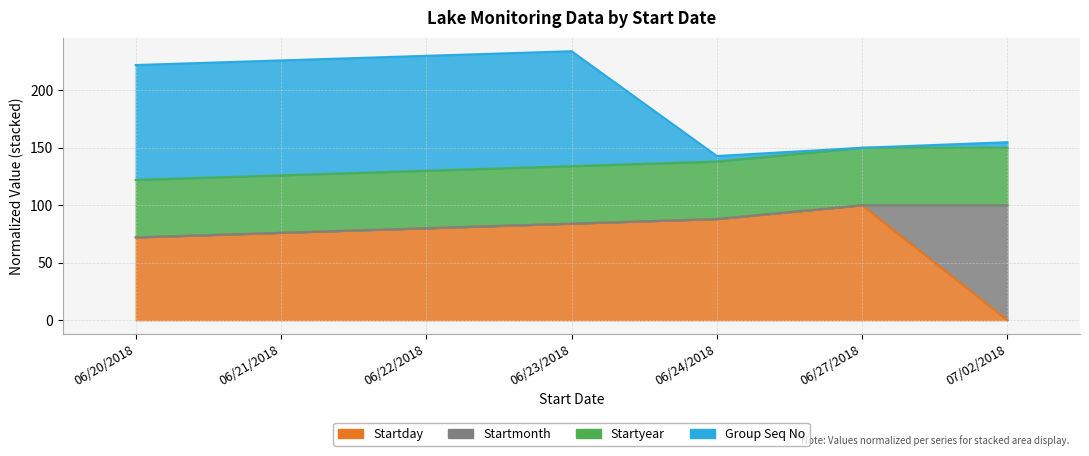

At which category is the sum across all series the highest?

06/23/2018